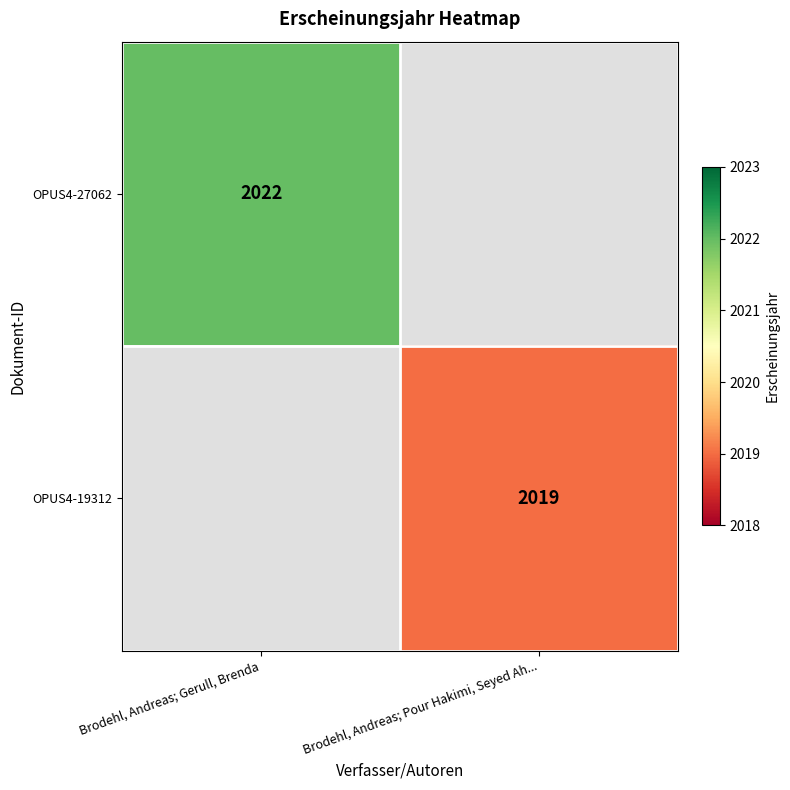

Which has a higher value, Brodehl, Andreas; Pour Hakimi, Seyed Ah... or Brodehl, Andreas; Gerull, Brenda?

Brodehl, Andreas; Gerull, Brenda